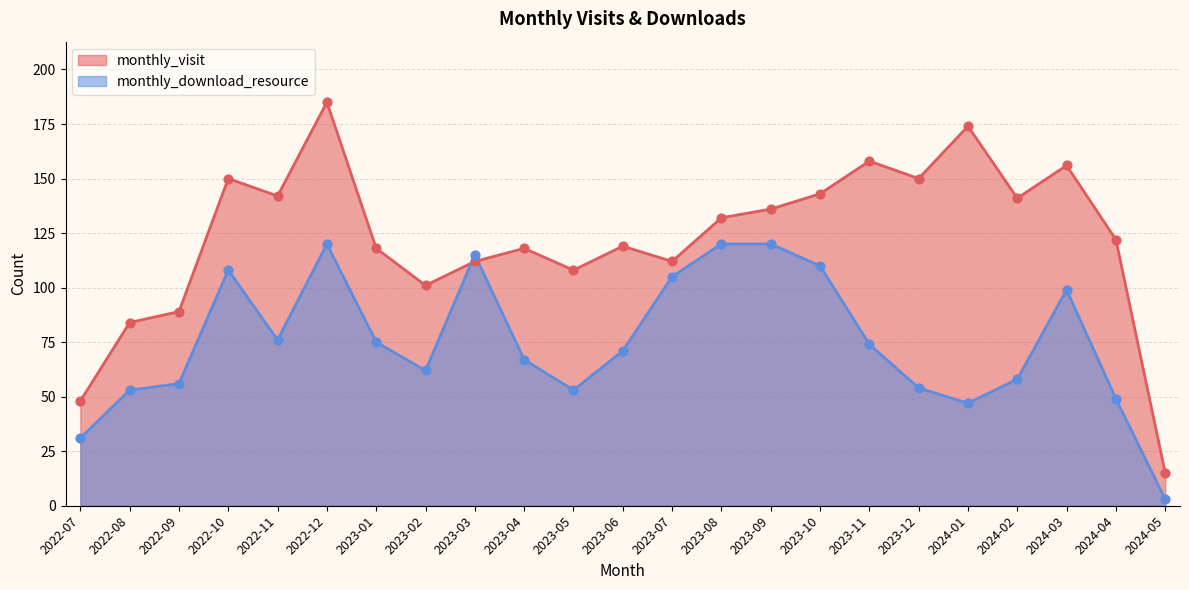

At how many categories does at least one series exceed 39?

22